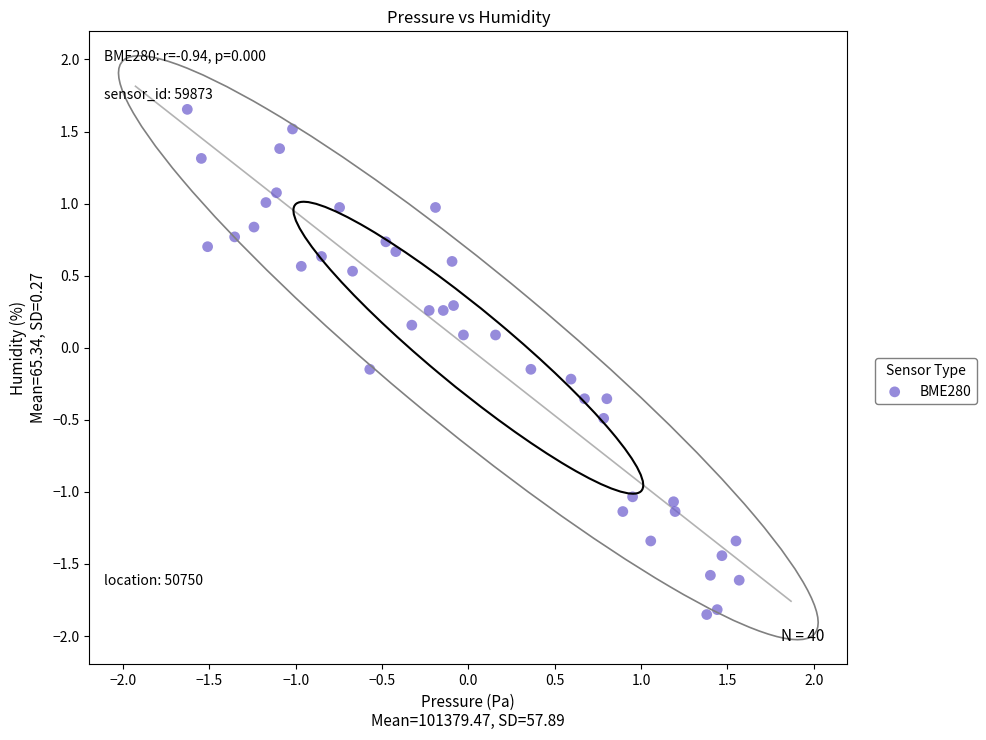

What is the range of X values (max minus min)?

3.2